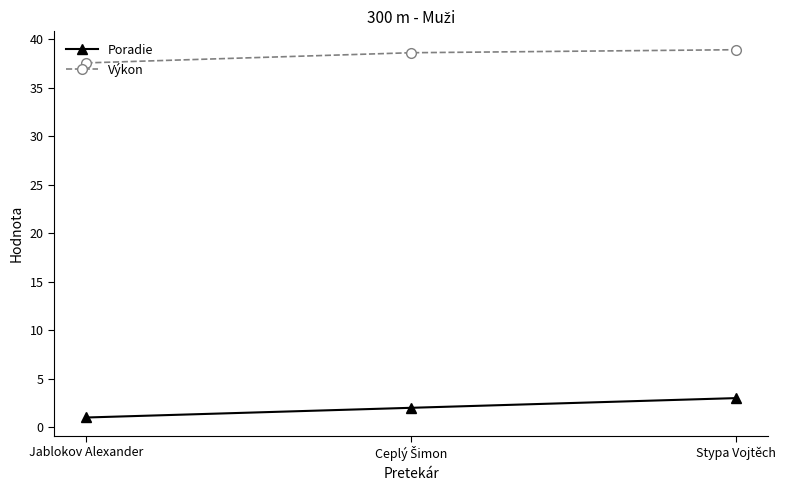

What is the label of the 3rd point from the left?

Stypa Vojtěch